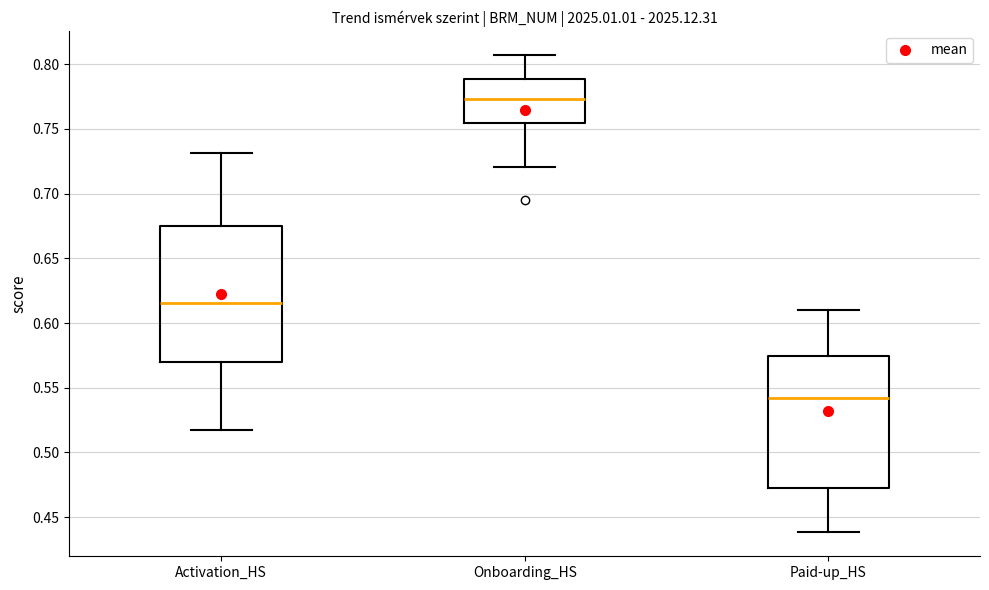

Reading left to right, read every box against the y-axis: the position of its median line, the range the box covers, and the ends of its whiskers. The values are not printed on the chart, so give them approximately, as read against the axis.

Activation_HS: median 0.615, box 0.570 to 0.675, whiskers 0.520 to 0.730
Onboarding_HS: median 0.775, box 0.755 to 0.790, whiskers 0.720 to 0.805
Paid-up_HS: median 0.540, box 0.470 to 0.575, whiskers 0.440 to 0.610